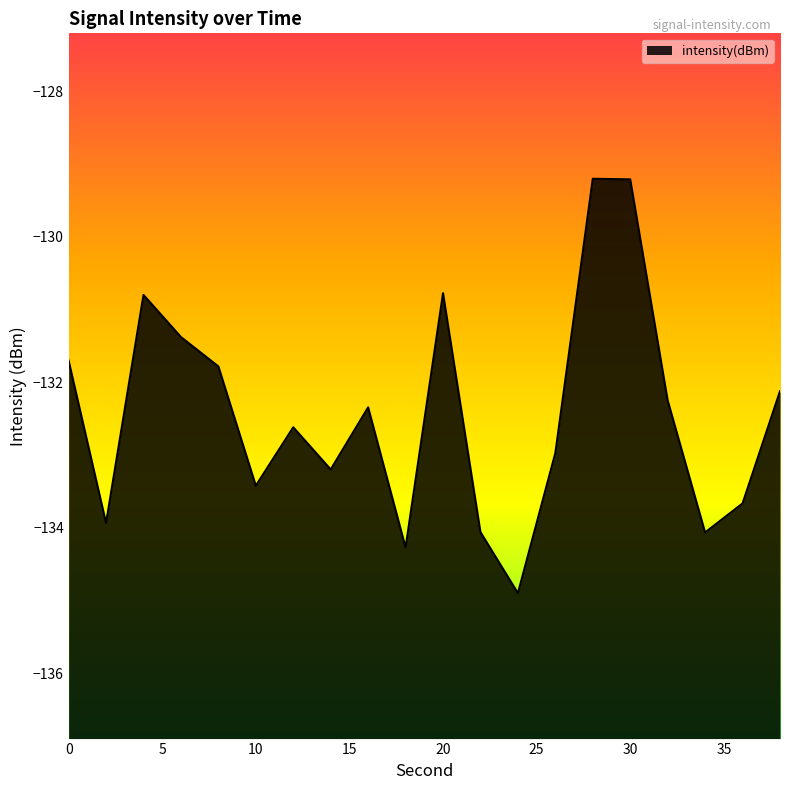

True or false: the data shows -228.4 at 38.

False